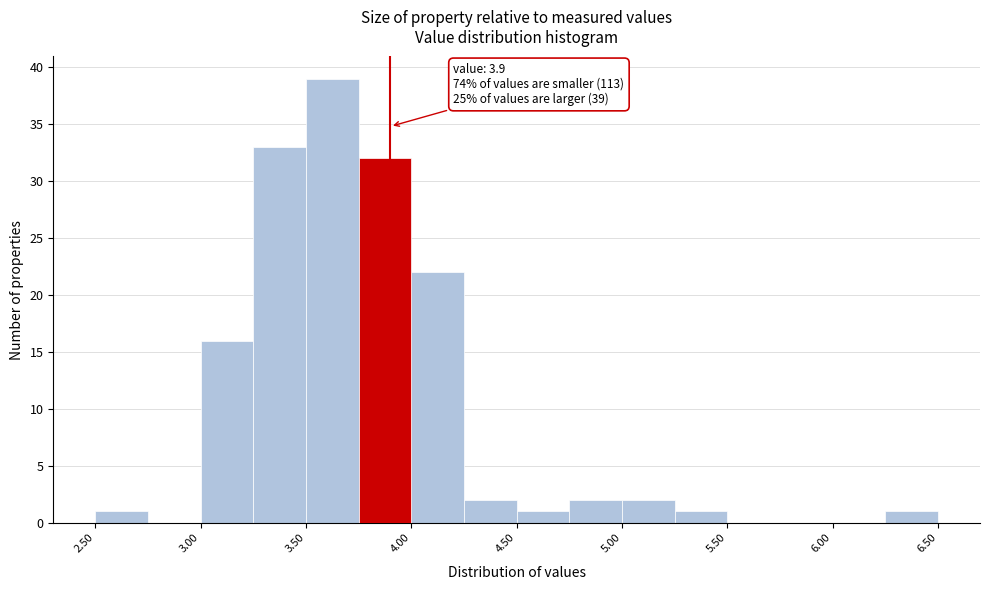

Which range on the x-axis has the tallest bar?

3.50 to 3.75